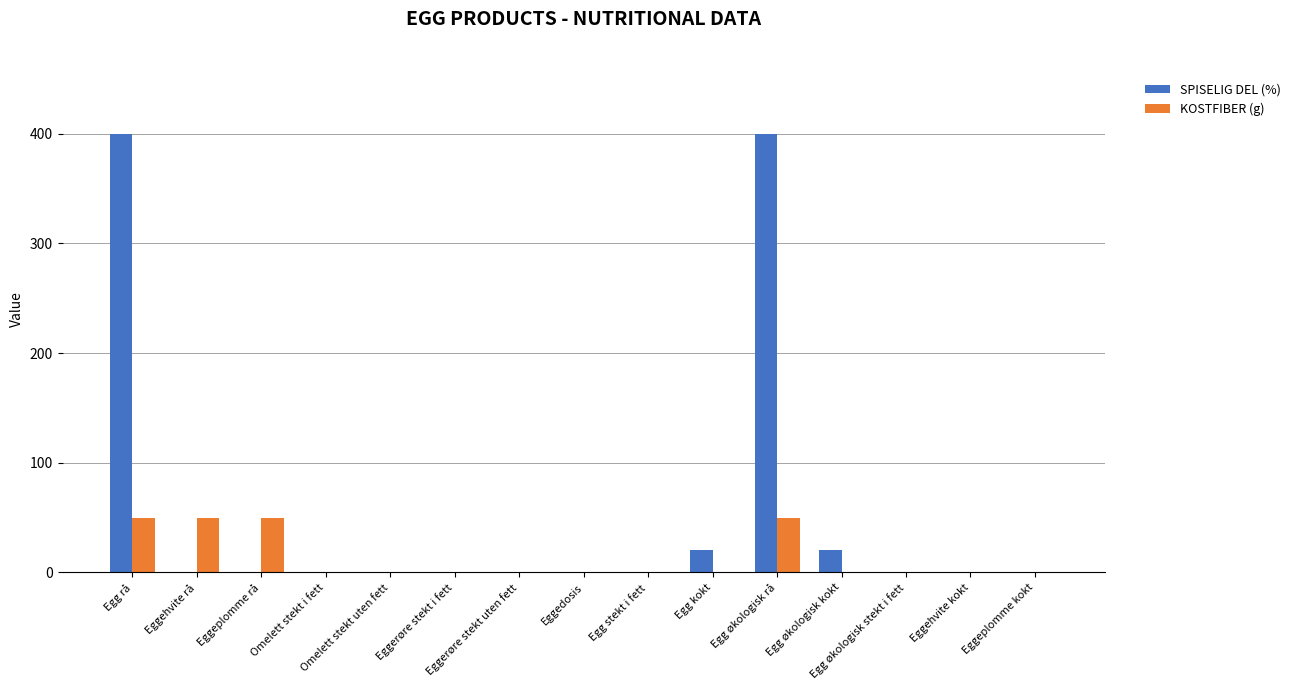

True or false: KOSTFIBER (g) has a value of 0 at Omelett stekt i fett.

True